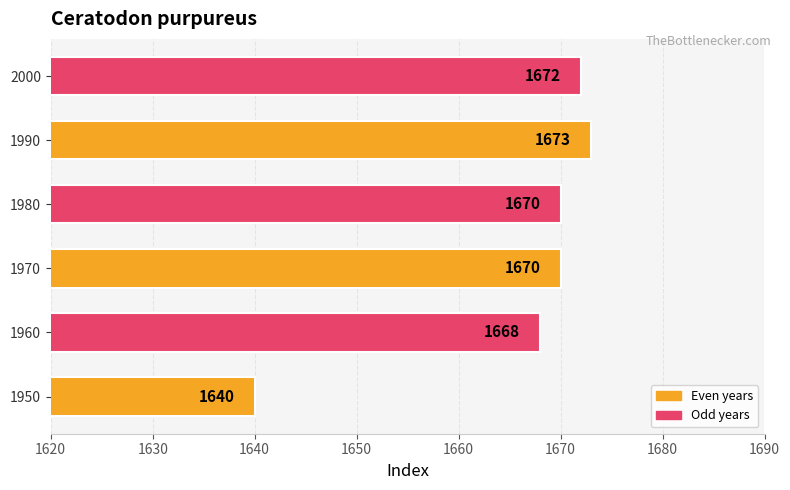

What is the difference between the second highest and second lowest values?

4